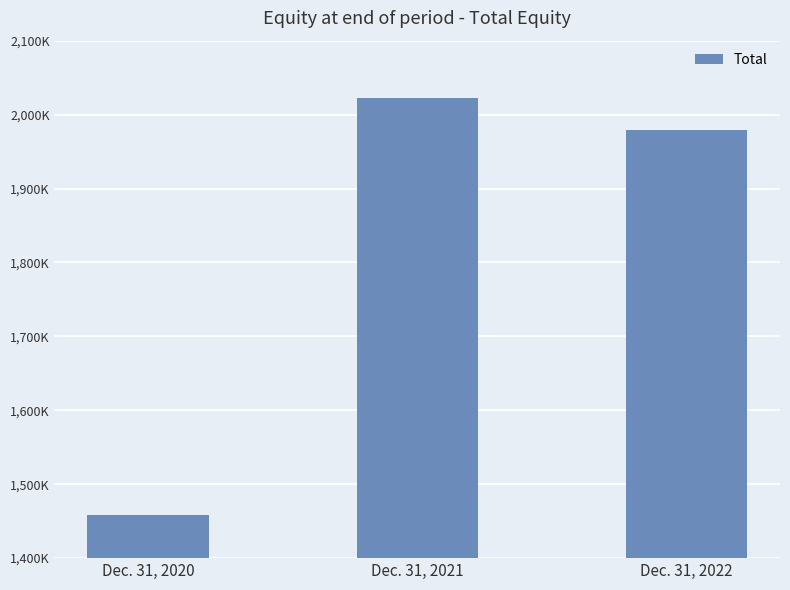

Are the bars horizontal?

No